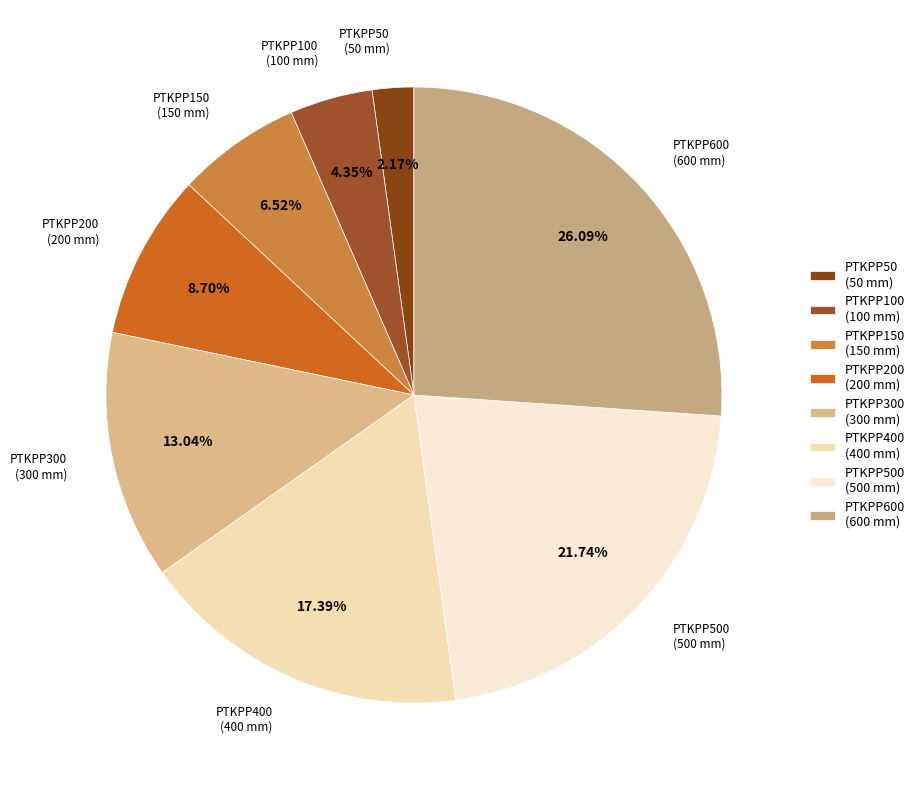

What is the ratio of the value at PTKPP500 (500 mm) to the value at PTKPP600 (600 mm)?

0.8